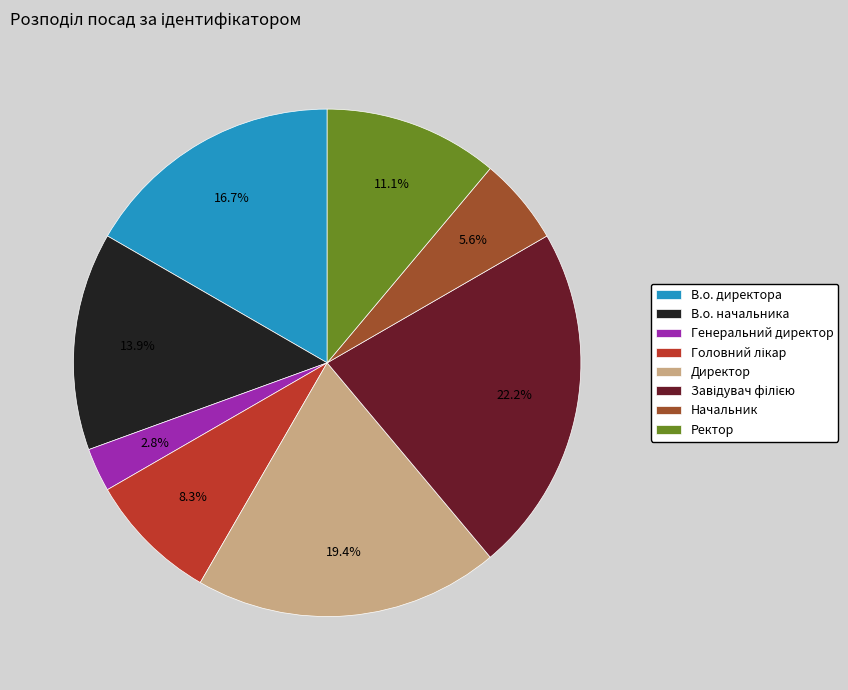

Is it true that Генеральний директор is 15% of the pie?

False